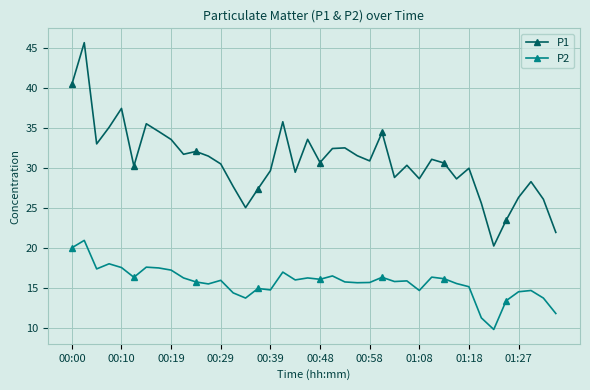

What is the maximum value for P1?

45.7